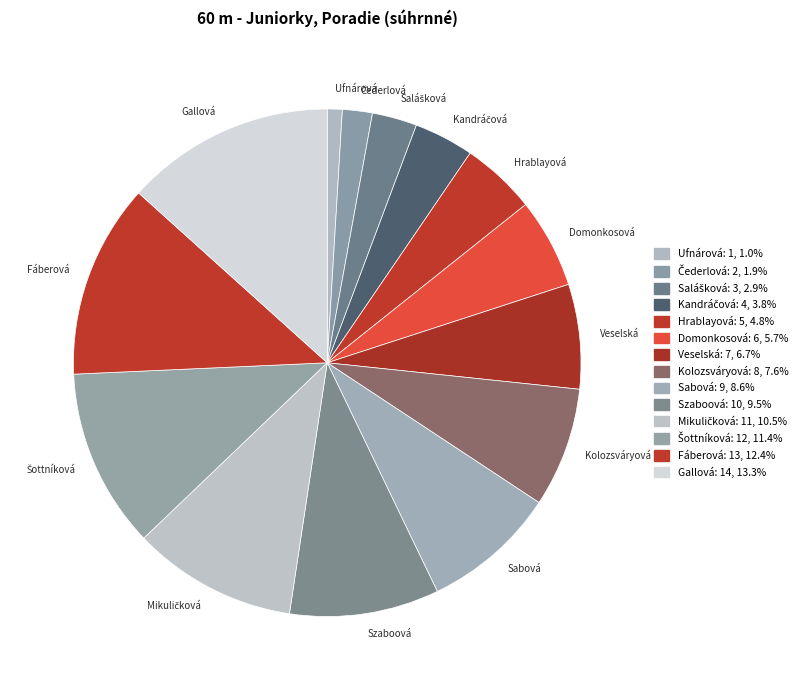

Count the number of slices in the pie.

14